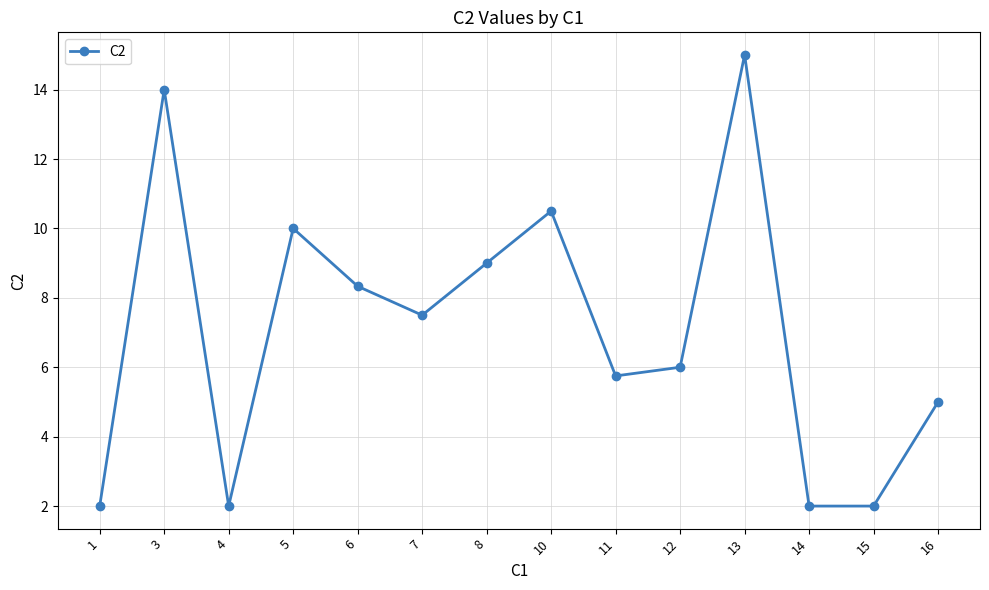

Reading left to right, transcribe all the data shown in this chart.

2.0	14.0	2.0	10.0	8.3	7.5	9.0	10.5	5.8	6.0	15.0	2.0	2.0	5.0